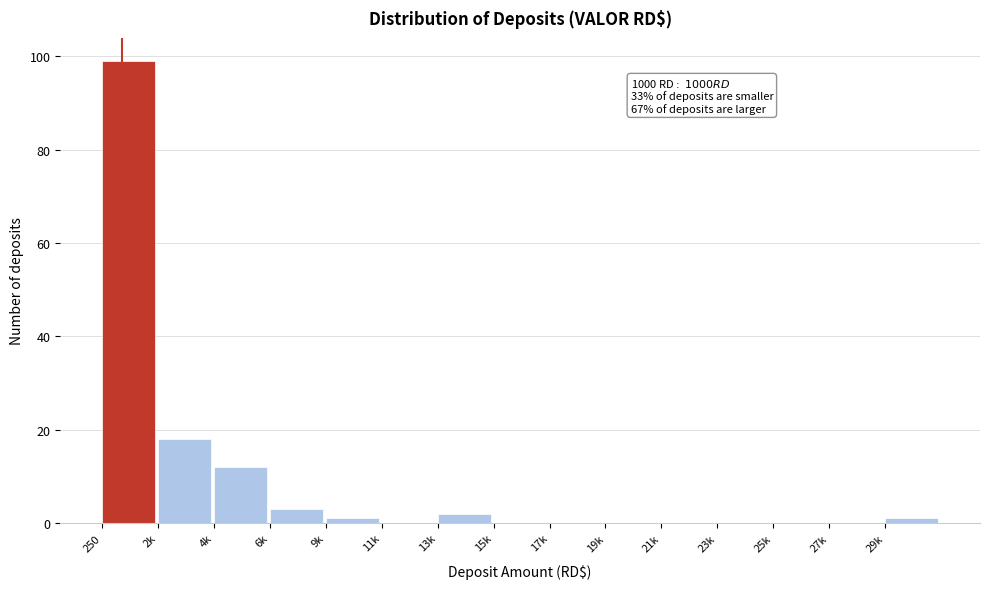

Reading left to right, transcribe all the data shown in this chart.

250=99	2k=18	4k=12	6k=3	9k=1	11k=0	13k=2	15k=0	17k=0	19k=0	21k=0	23k=0	25k=0	27k=0	29k=1